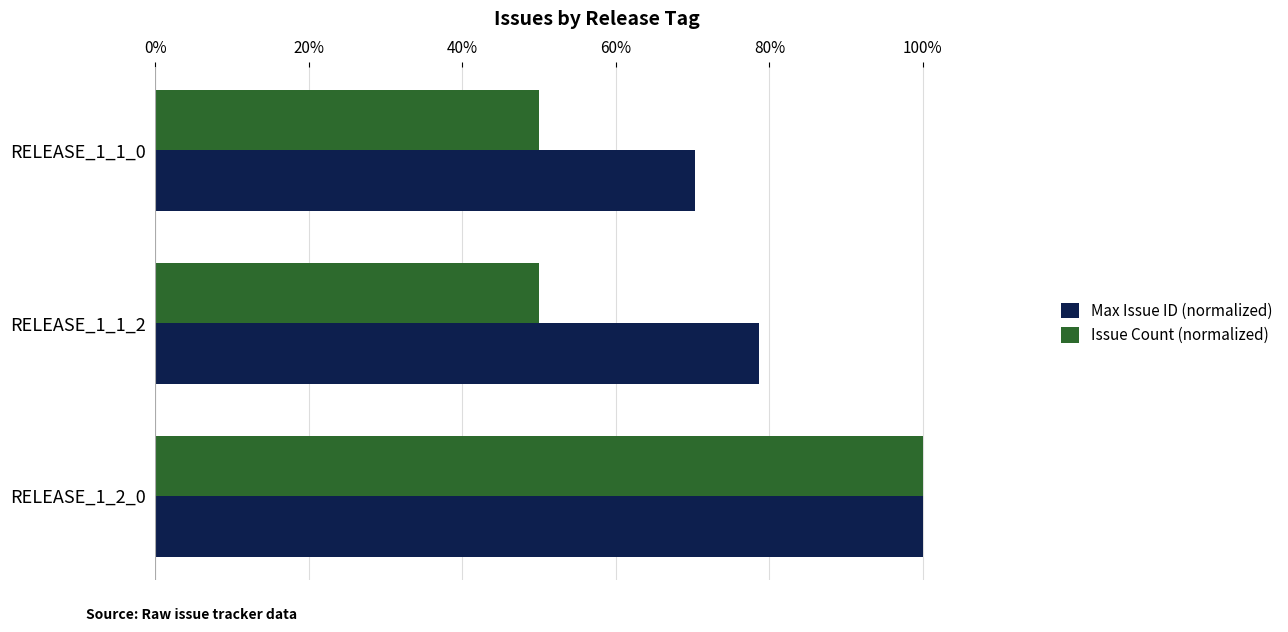

Which series has the widest spread of values?

Issue Count (normalized)